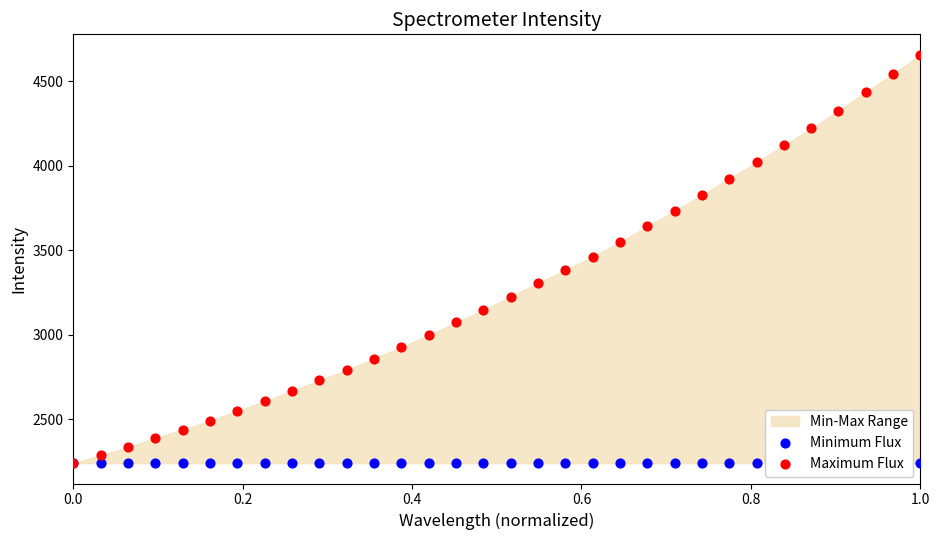

Which series contains the lowest Y value?

Minimum Flux